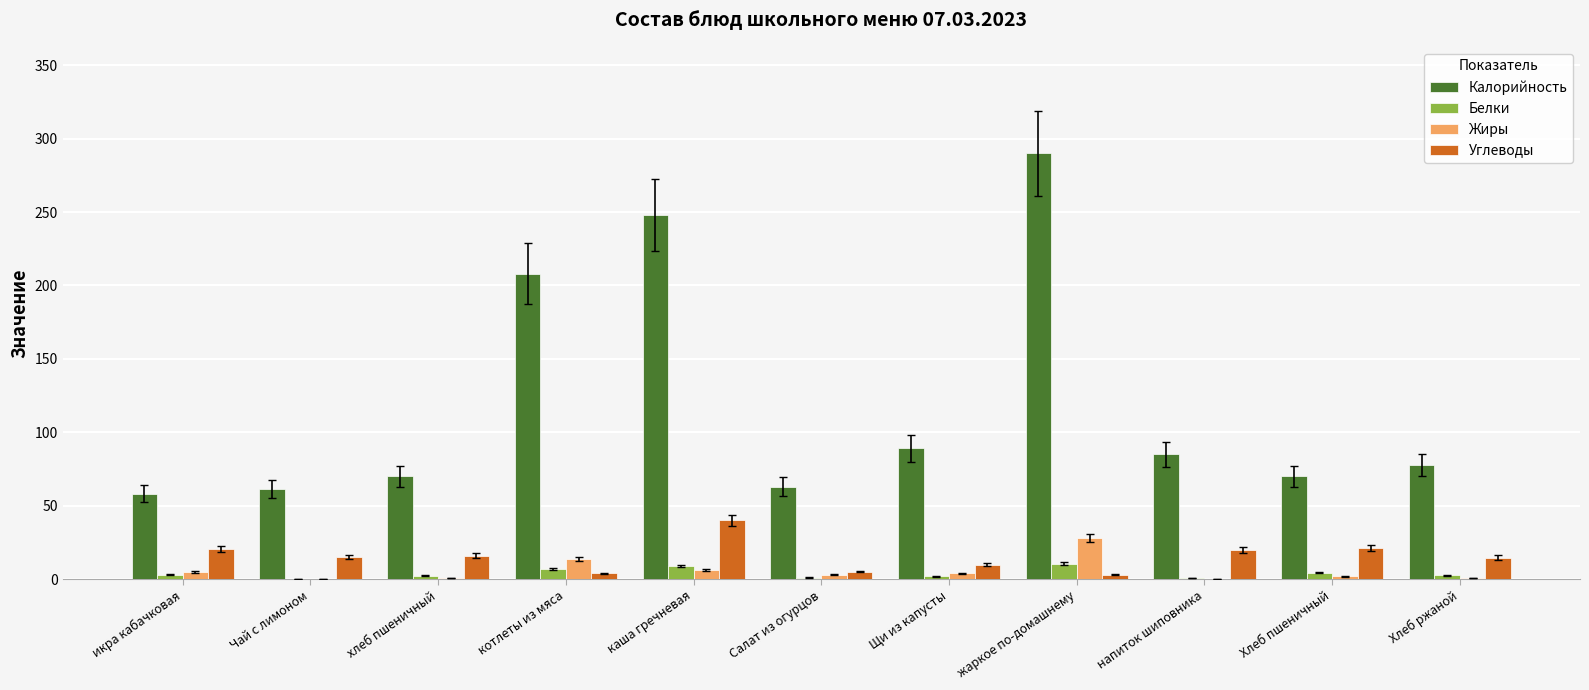

What is the average value of the Жиры series?

5.8